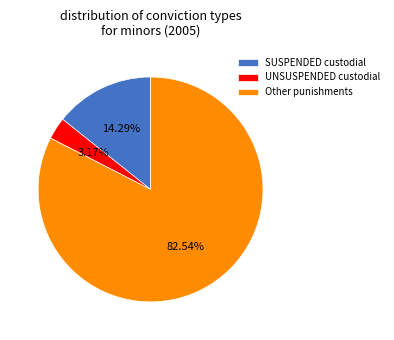

Which category has the biggest portion of the pie?

Other punishments